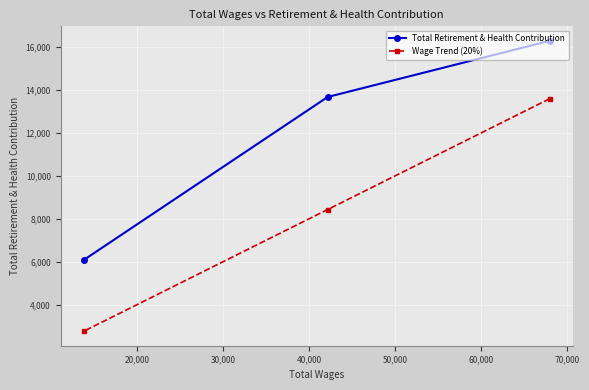

What is the highest value of the Wage Trend (20%) series?

13597.0